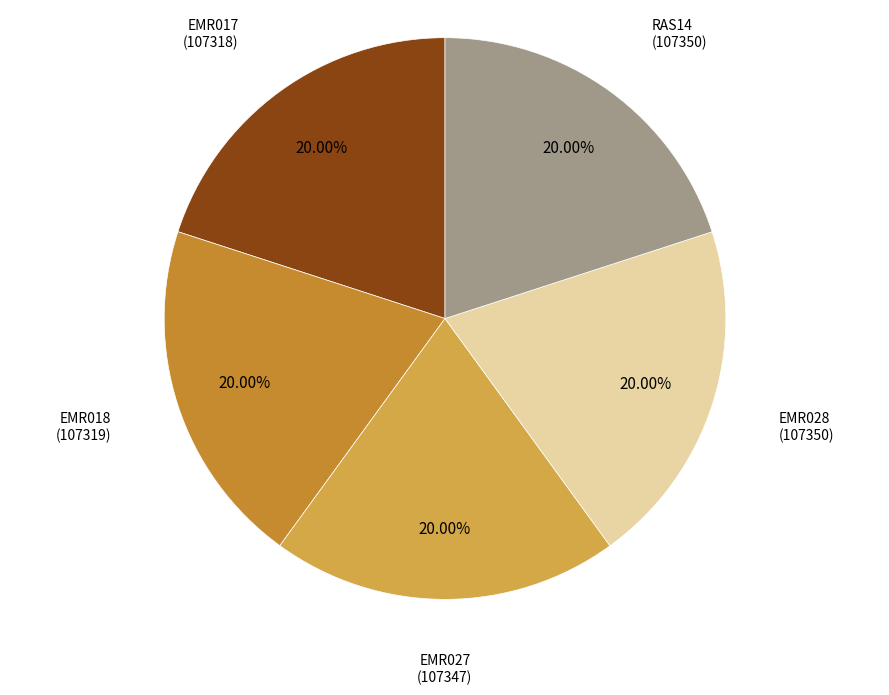

Is there any slice that represents more than half of the pie?

No